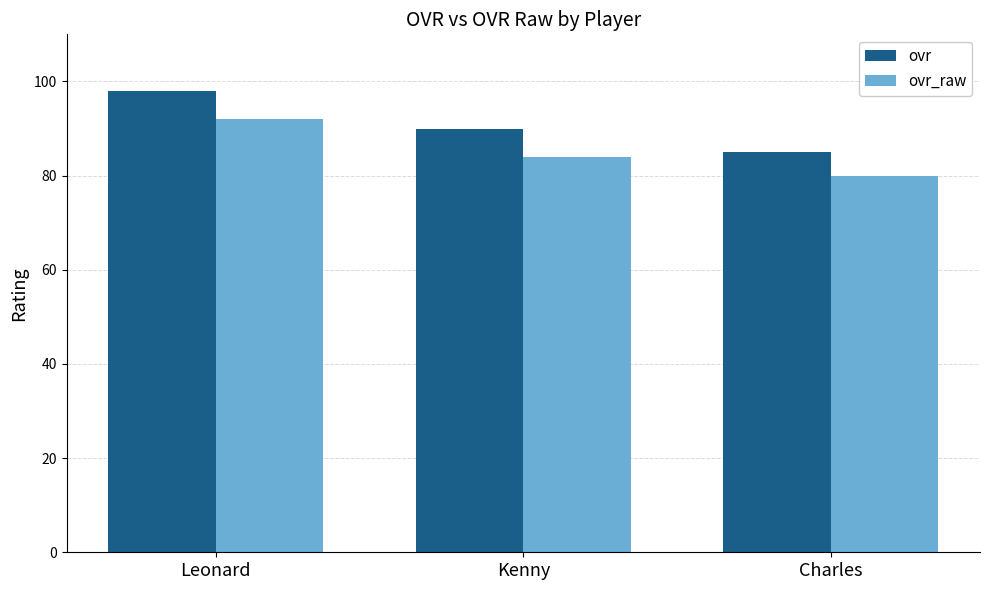

What is the spread (max minus min) of values at Charles?

5